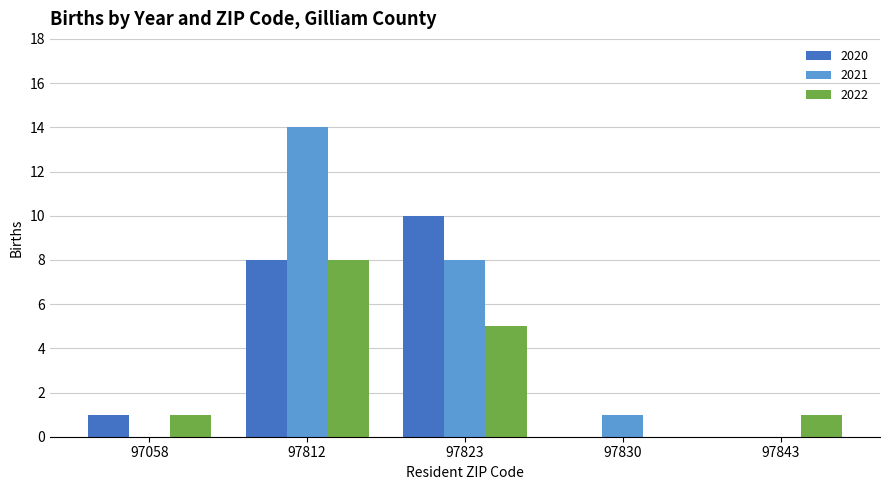

Which category has the highest value in the 2020 series?

97823